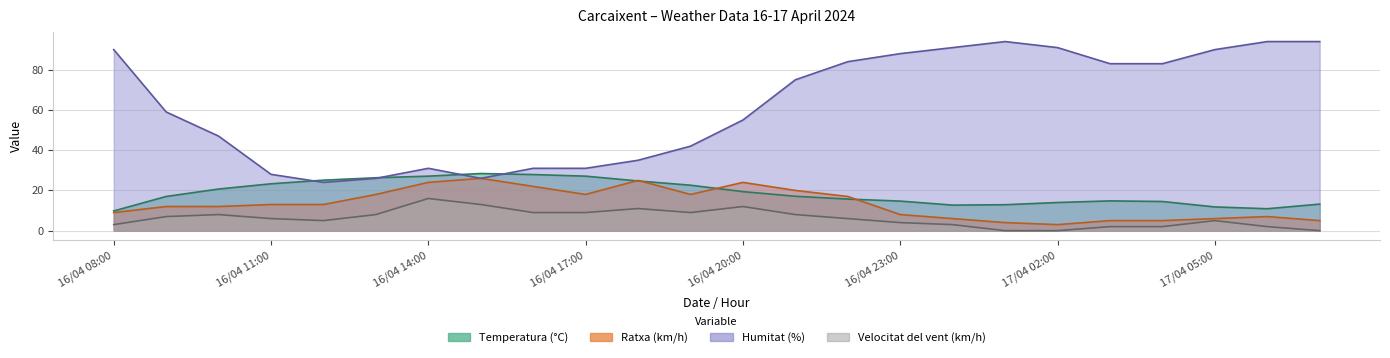

What is the difference between the highest and lowest values at 16/04 19:00?

33.0